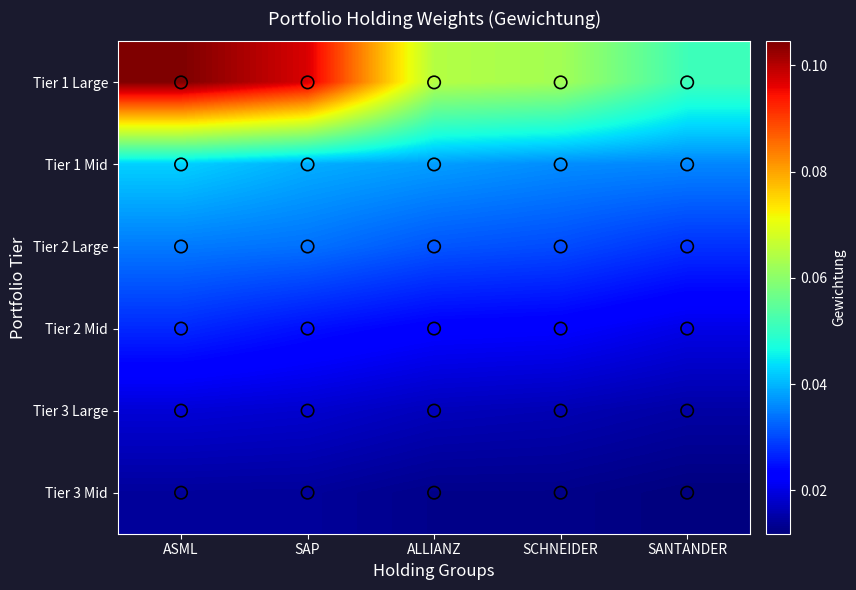

What is the spread (max minus min) of values at SAP?

0.1